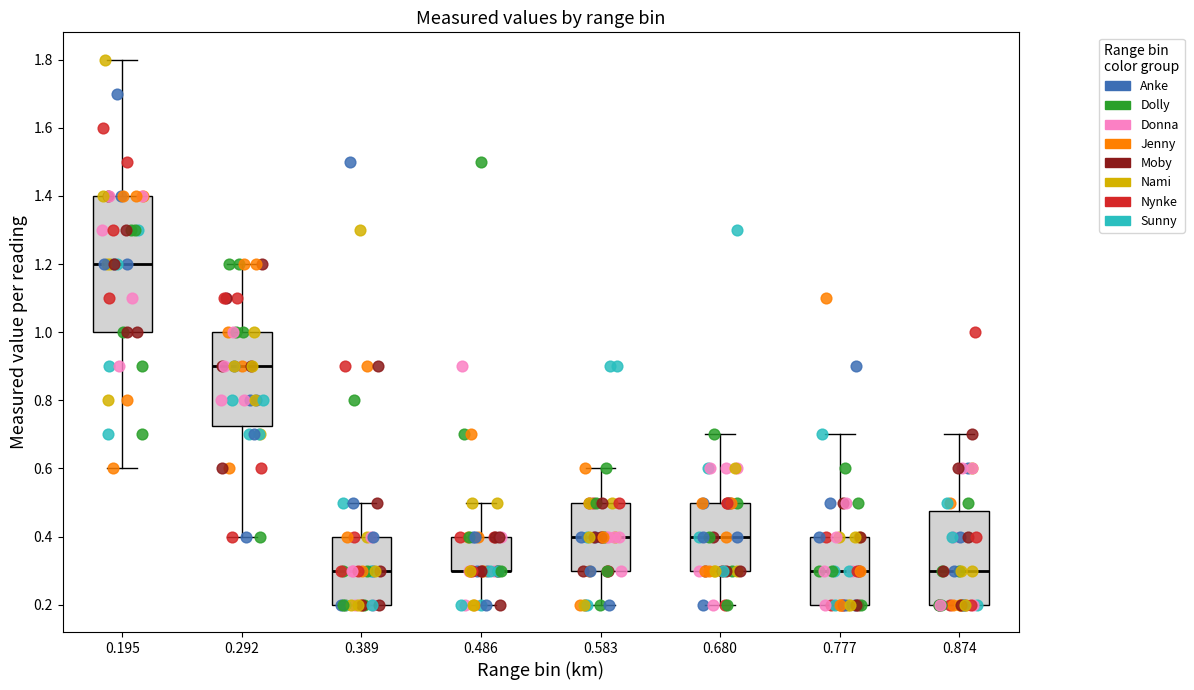

Reading left to right, transcribe this box plot: for each box, give where its median line is, the range the box spans, and where its two whiskers end, as read against the y-axis. The values are not printed on the chart, so give them approximately, as read against the axis.

0.195: median 1.20, box 1.00 to 1.40, whiskers 0.60 to 1.80
0.292: median 0.90, box 0.72 to 1.00, whiskers 0.40 to 1.20
0.389: median 0.30, box 0.20 to 0.40, whiskers 0.20 to 0.50
0.486: median 0.30 (drawn on the box's lower edge), box 0.30 to 0.40, whiskers 0.20 to 0.50
0.583: median 0.40, box 0.30 to 0.50, whiskers 0.20 to 0.60
0.680: median 0.40, box 0.30 to 0.50, whiskers 0.20 to 0.70
0.777: median 0.30, box 0.20 to 0.40, whiskers 0.20 to 0.70
0.874: median 0.30, box 0.20 to 0.48, whiskers 0.20 to 0.70